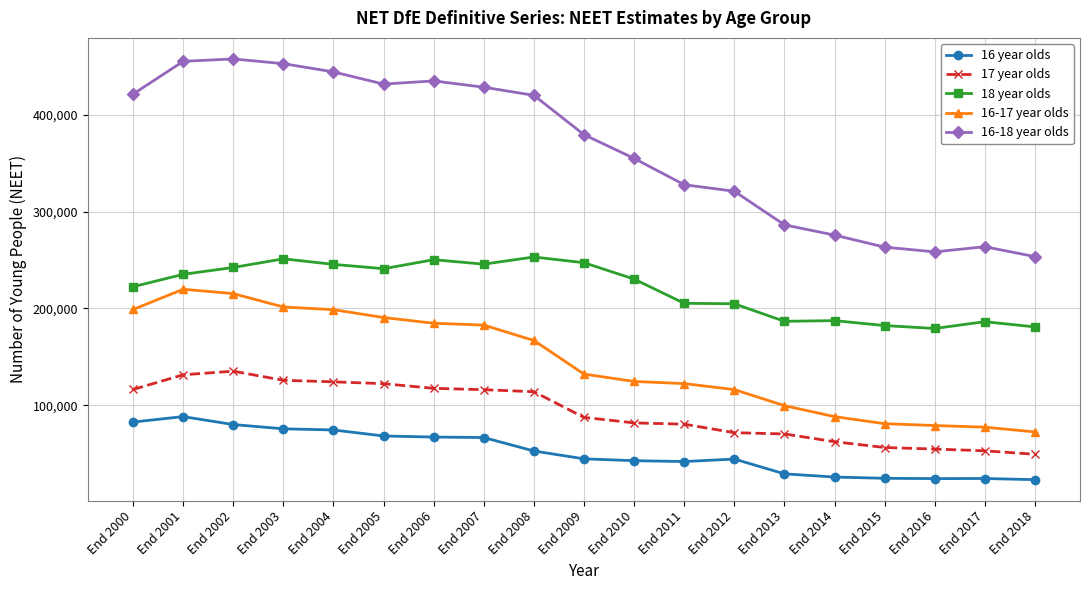

At which category does 18 year olds reach its first local peak?

End 2003